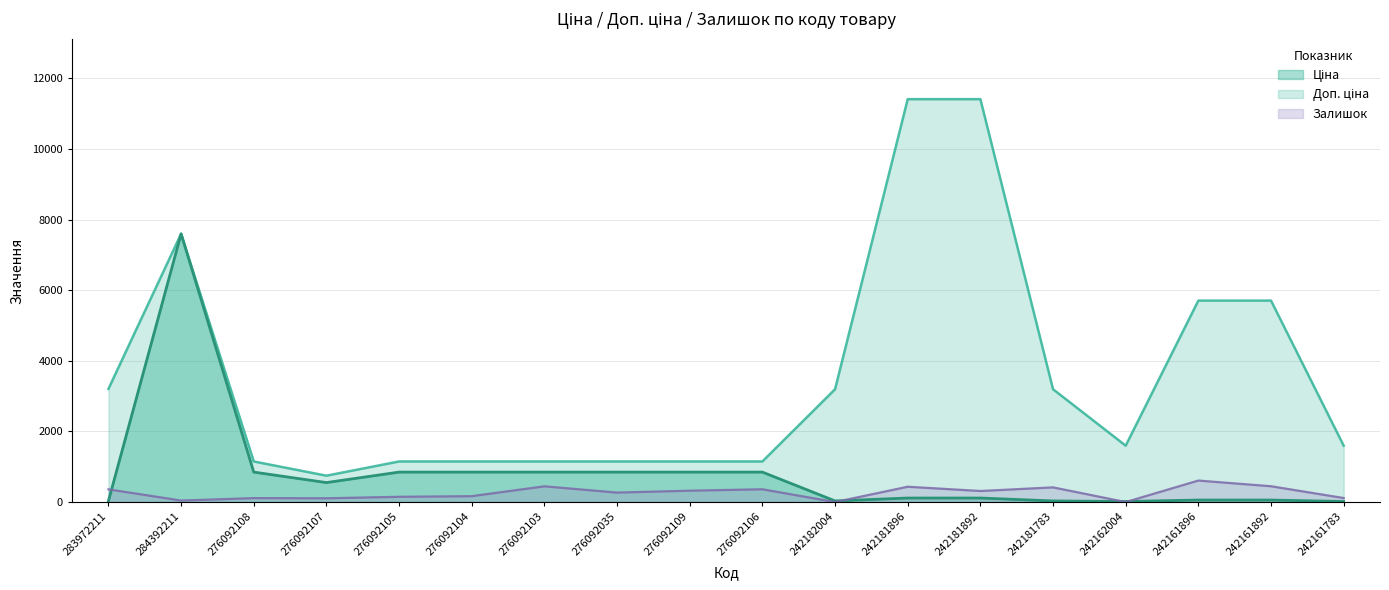

What is the label of the 13th point from the right?

276092104